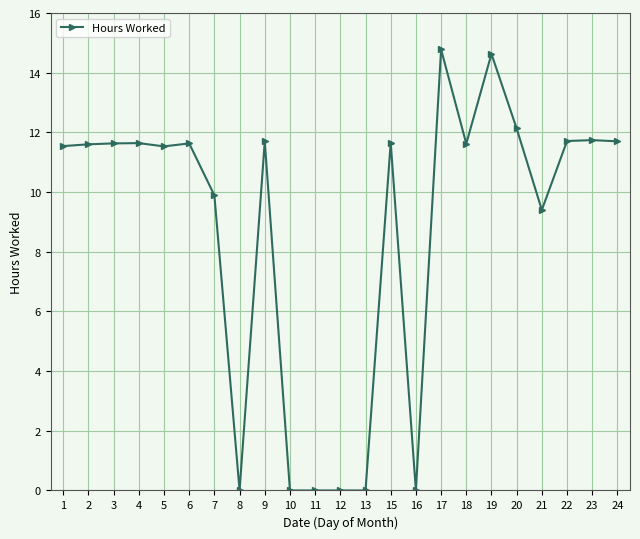

Where is the data nearest to the value 7?

21